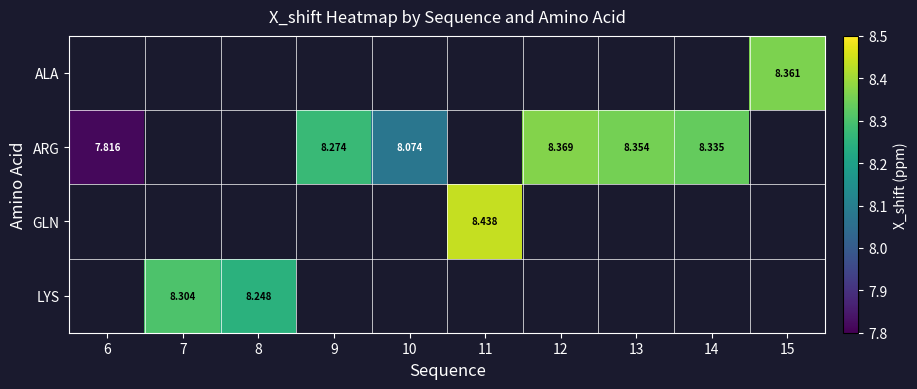

Count the number of categories in the chart.

10